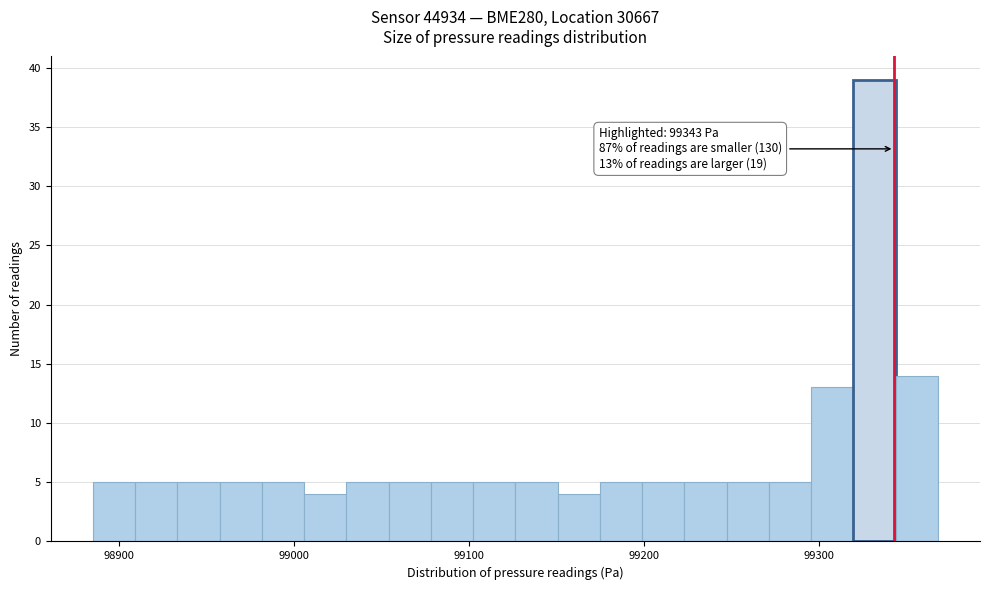

Read against the x-axis, roughly where is the centre of the tallest bar?

99330